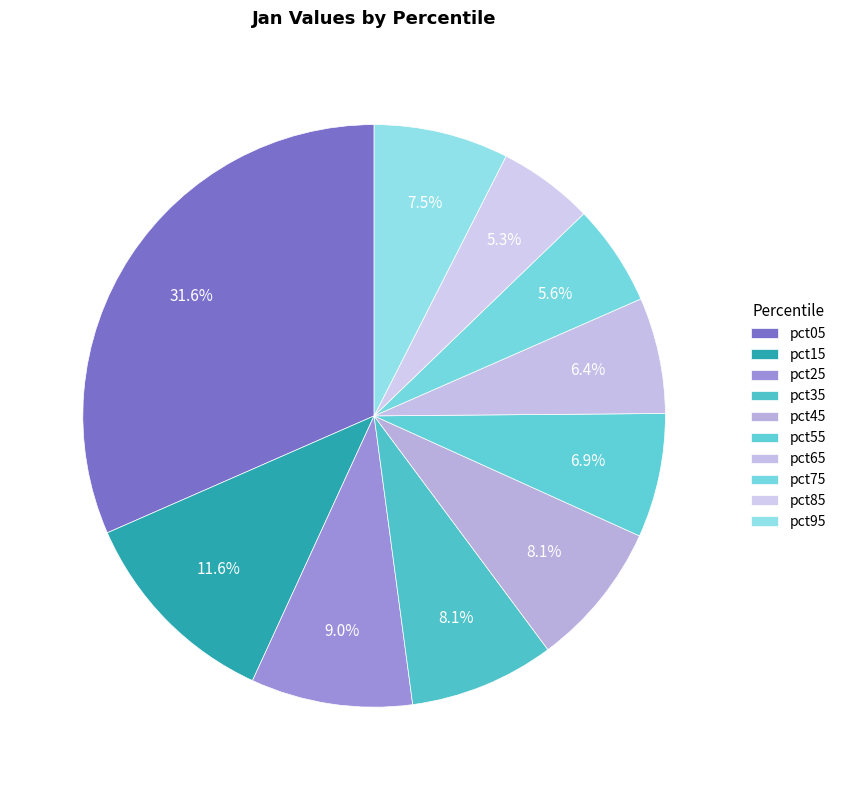

Which slice is the smallest?

pct85